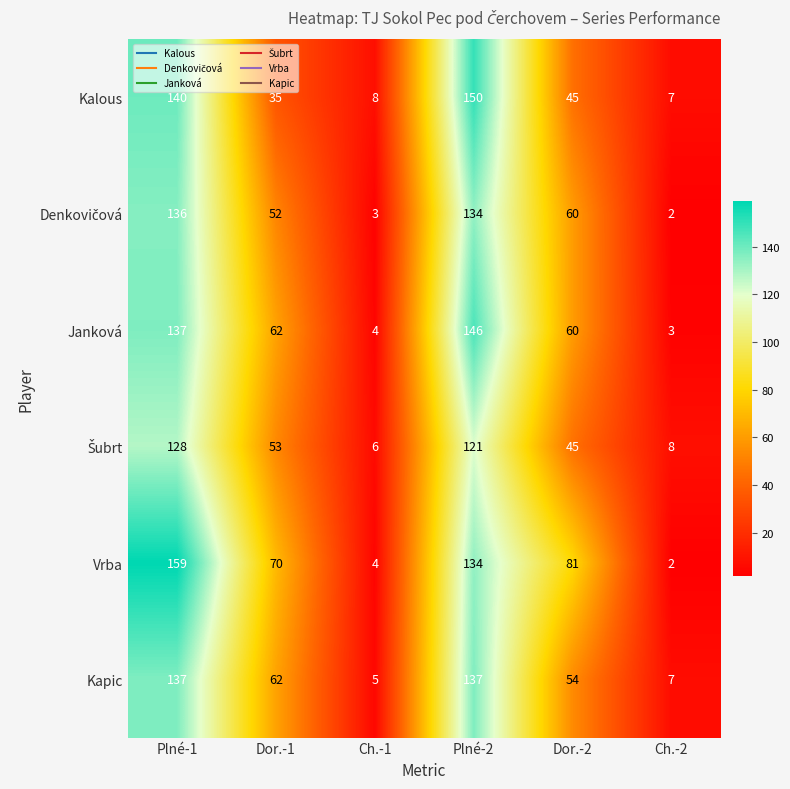

Which series has the largest range (max minus min)?

Vrba